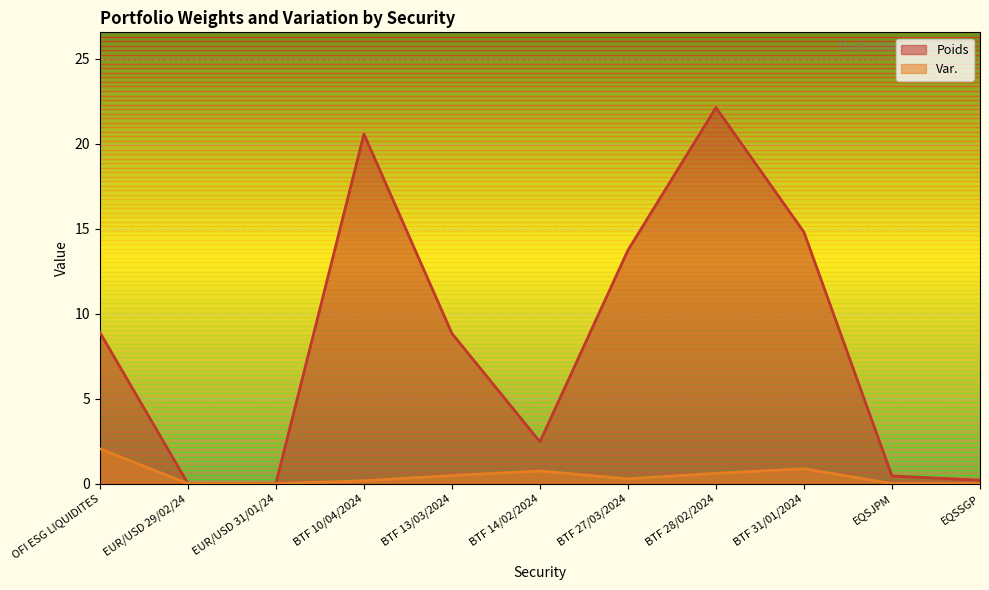

What is the sum of the Var. values at EUR/USD 29/02/24 and BTF 14/02/2024?

0.7